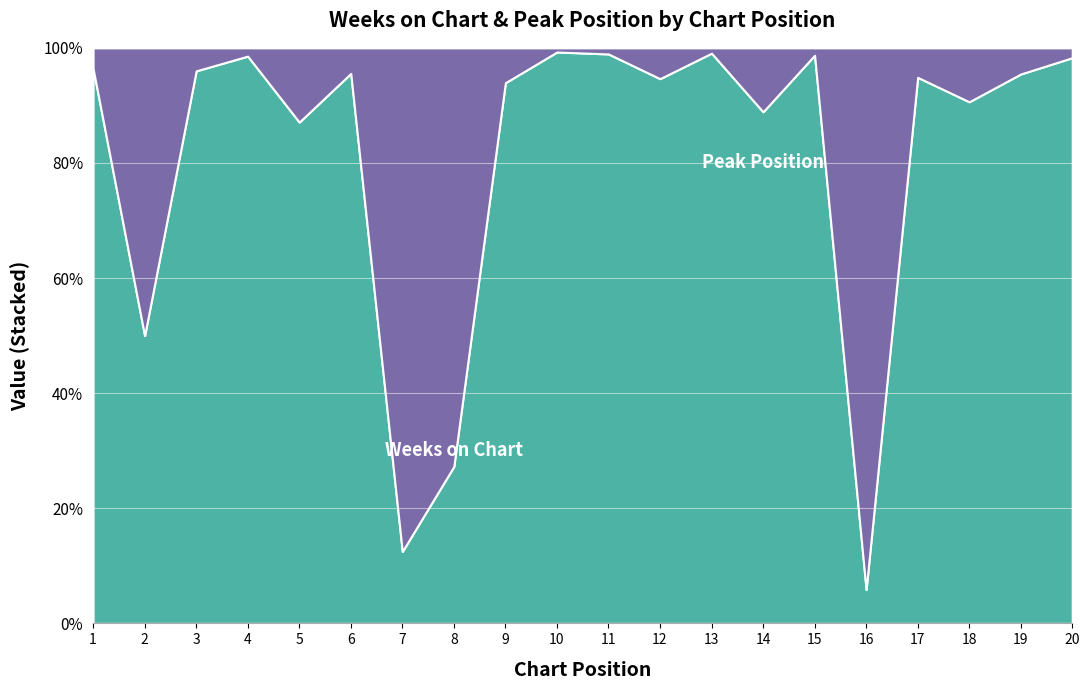

Reading left to right, what are all the values shown in this chart?

Weeks on Chart: 1=27	2=2	3=24	4=137	5=27	6=43	7=1	8=3	9=31	10=137	11=93	12=53	13=107	14=8	15=77	16=1	17=74	18=58	19=42	20=115
Peak Position: 1=1	2=2	3=1	4=2	5=4	6=2	7=7	8=8	9=2	10=1	11=1	12=3	13=1	14=1	15=1	16=16	17=4	18=6	19=2	20=2